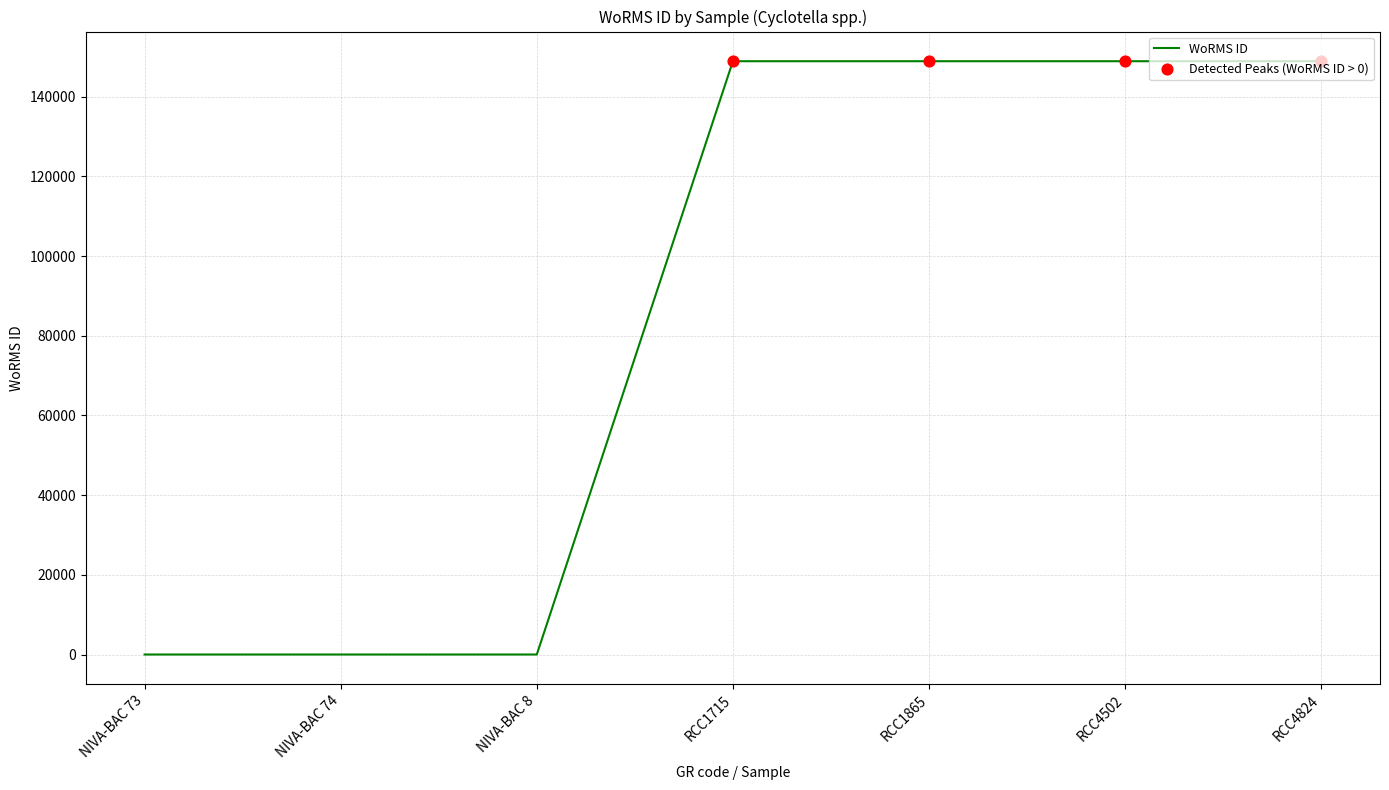

Which has a higher value, NIVA-BAC 73 or RCC1865?

RCC1865